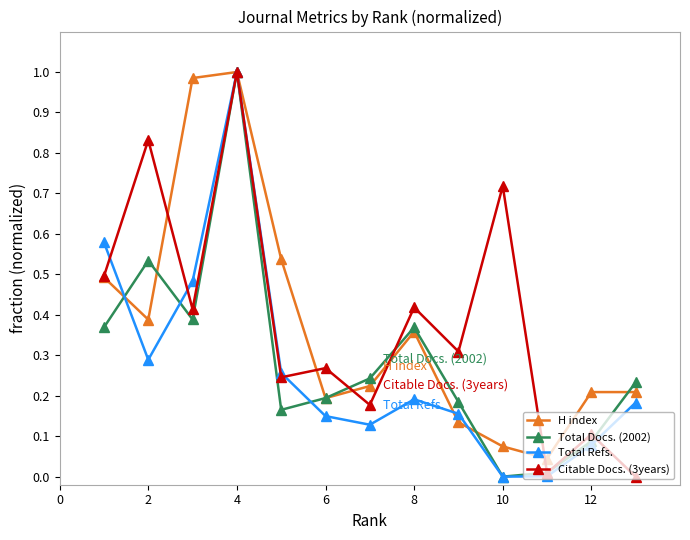

How many interior local peaks does the Total Refs. series have?

2